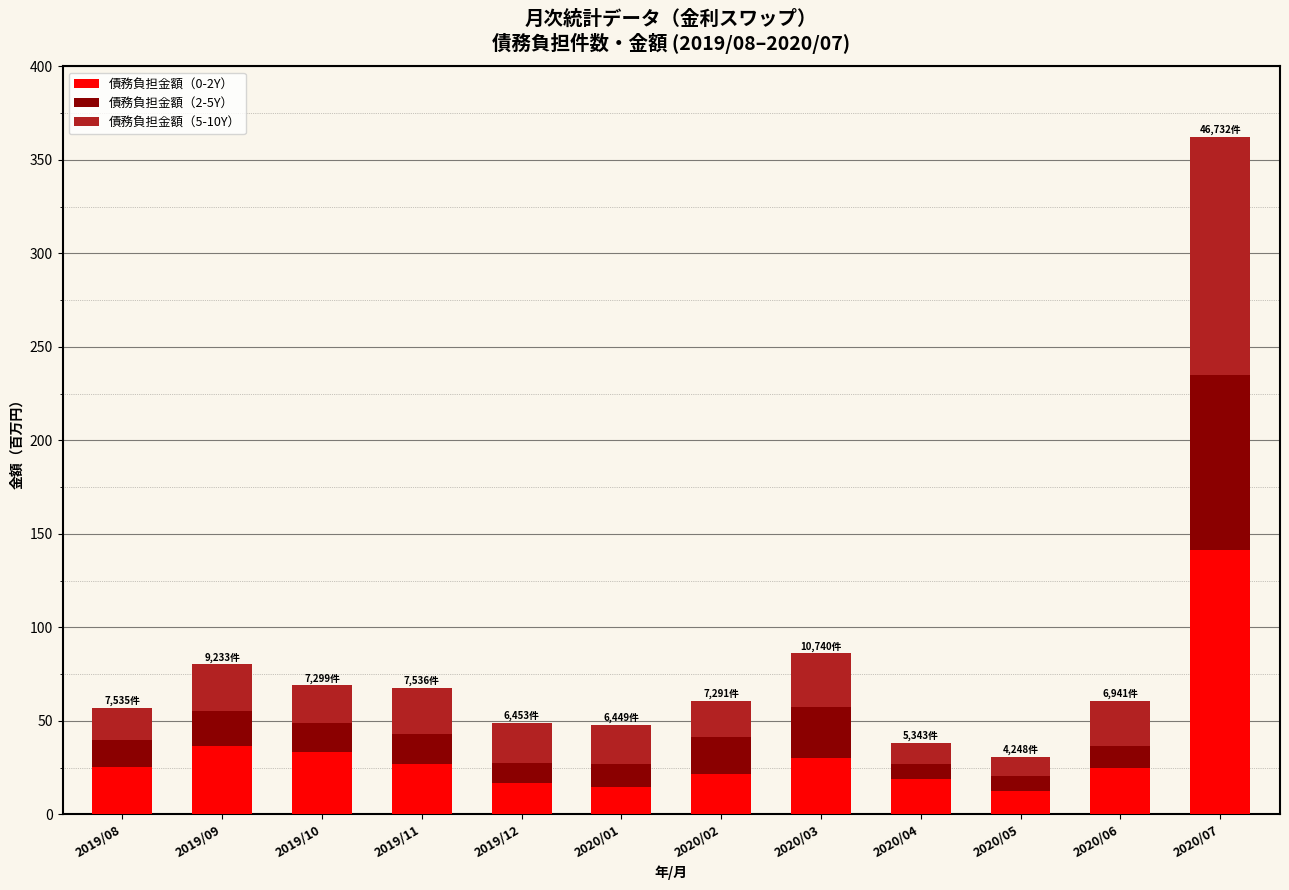

What is the difference between the second highest and minimum values in the 債務負担金額（0-2Y） series?

23.8